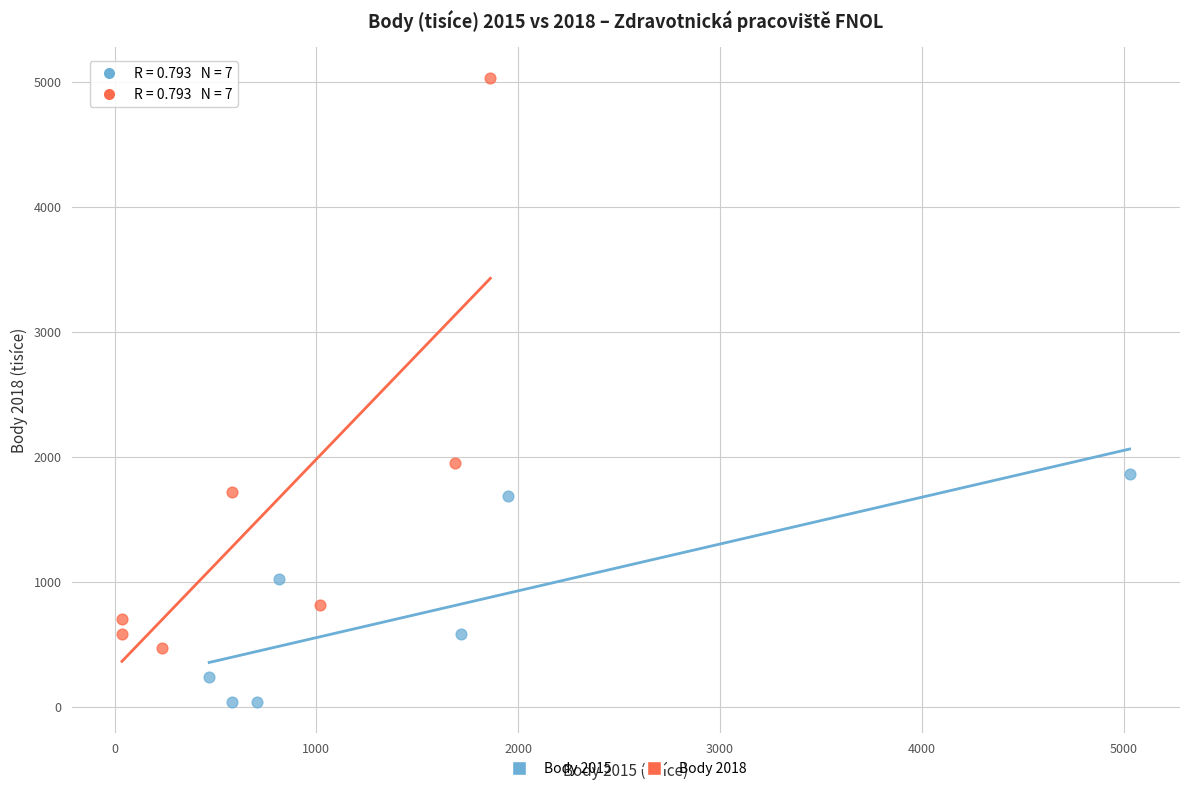

Which series has the largest Y range (max minus min)?

Body 2018